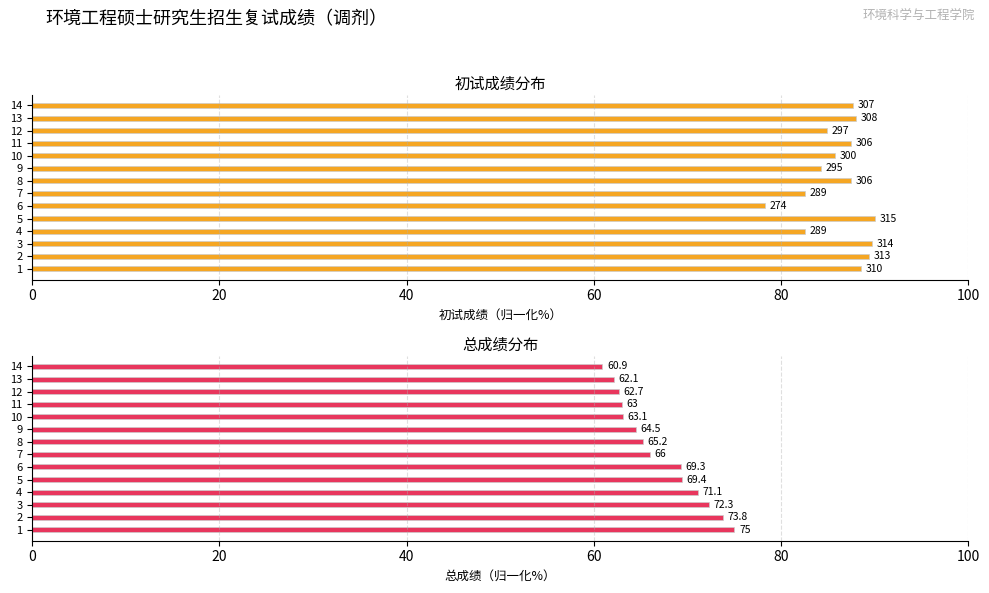

Which series changed the most between 1 and 3?

总成绩